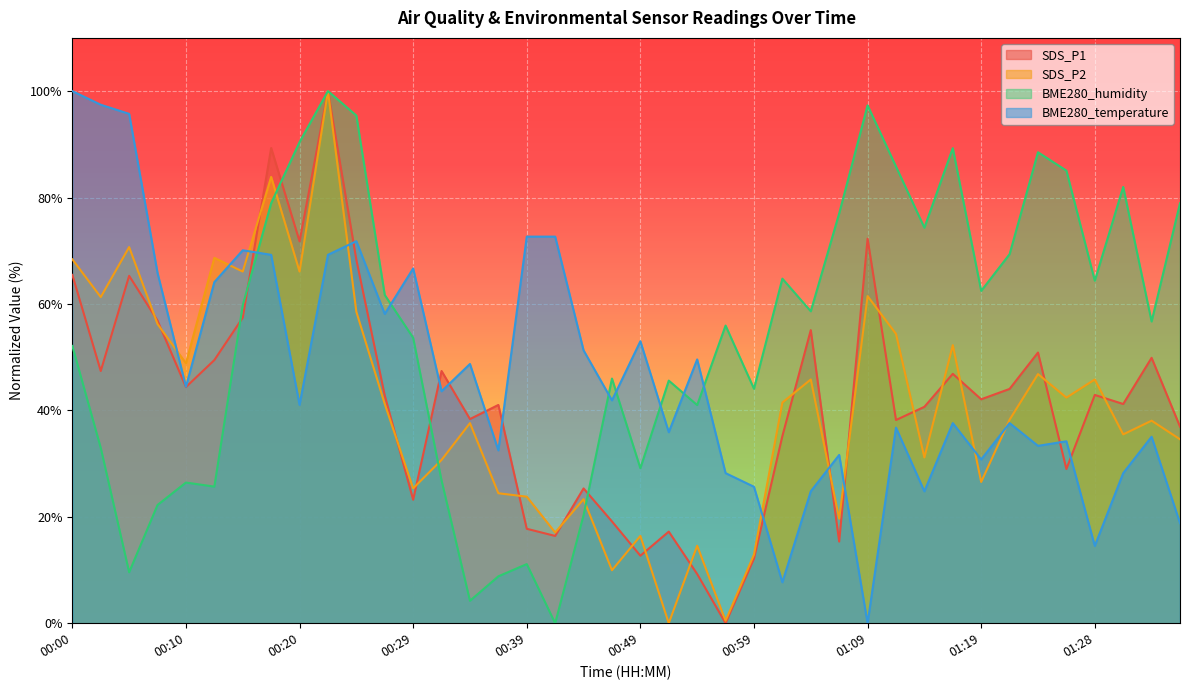

What is the difference between the second highest and minimum values in the BME280_humidity series?

97.3